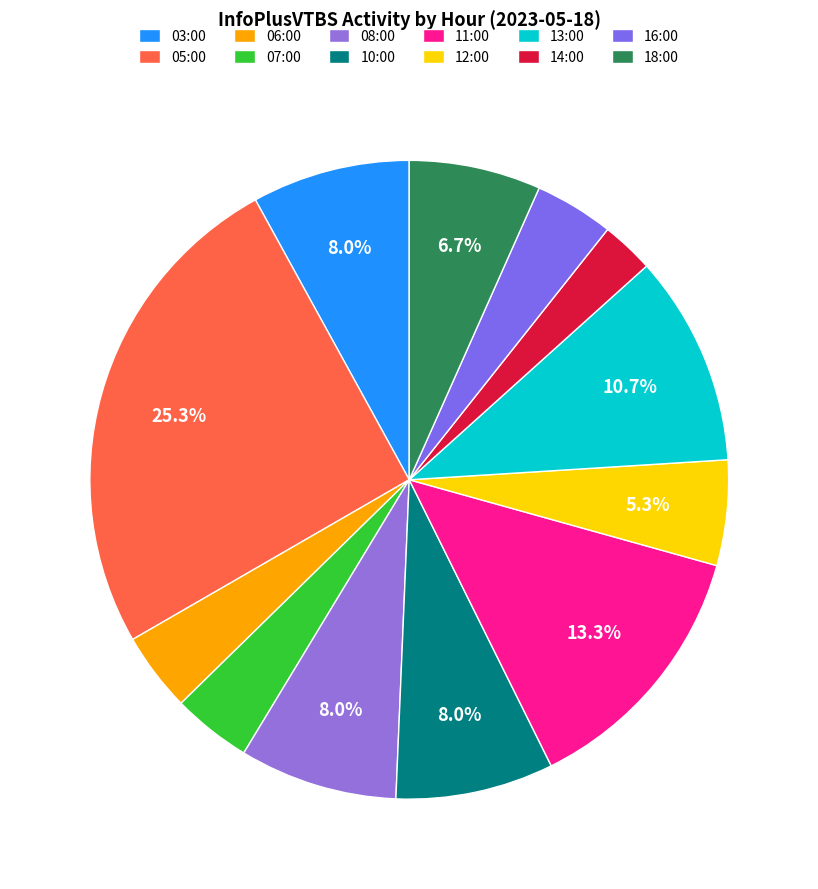

To the nearest percent, what percentage of the pie is 05:00?

25%